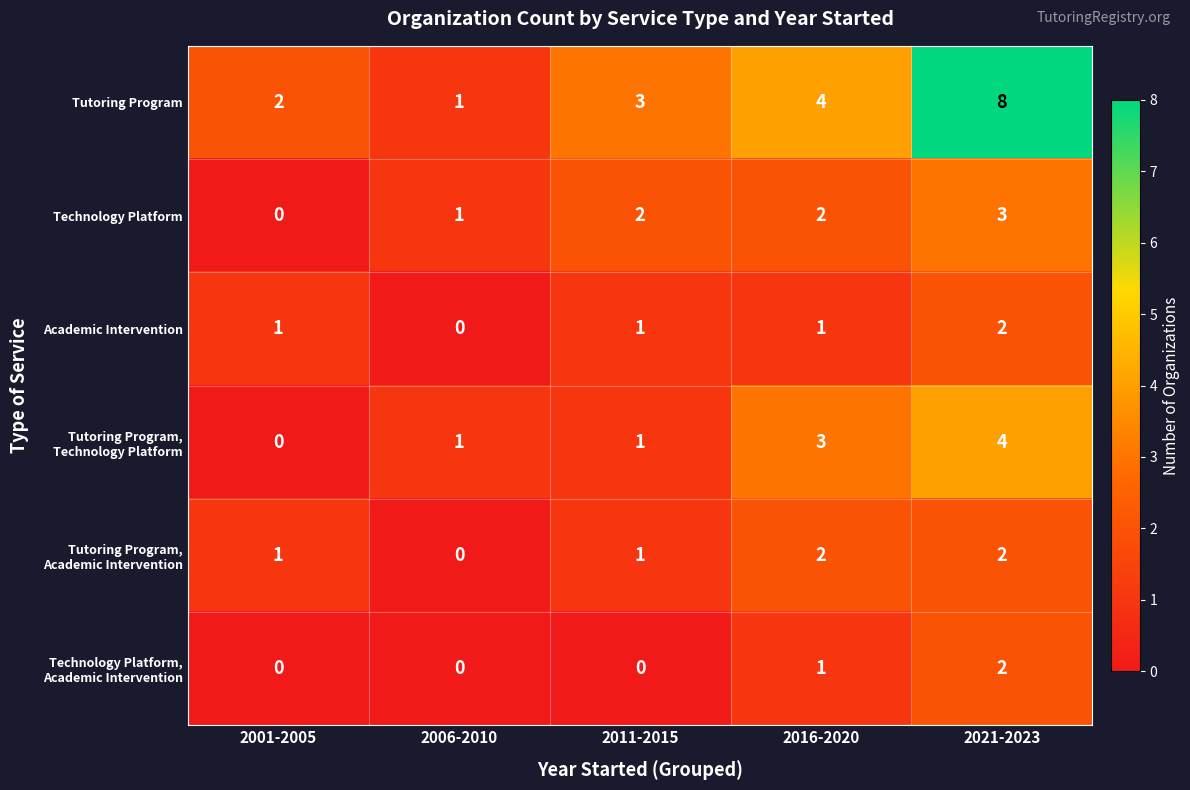

At which category does the chart reach its peak across all series?

2021-2023